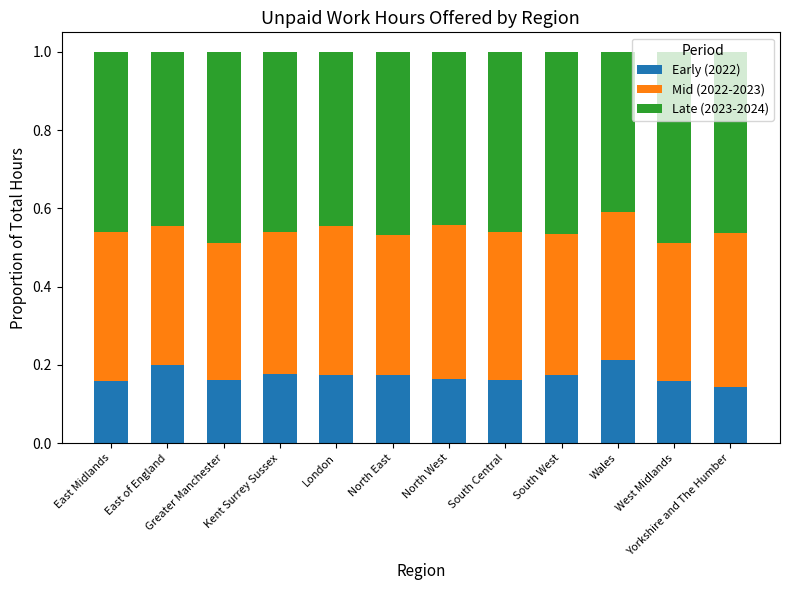

What is the total value across all series at London?

1.0